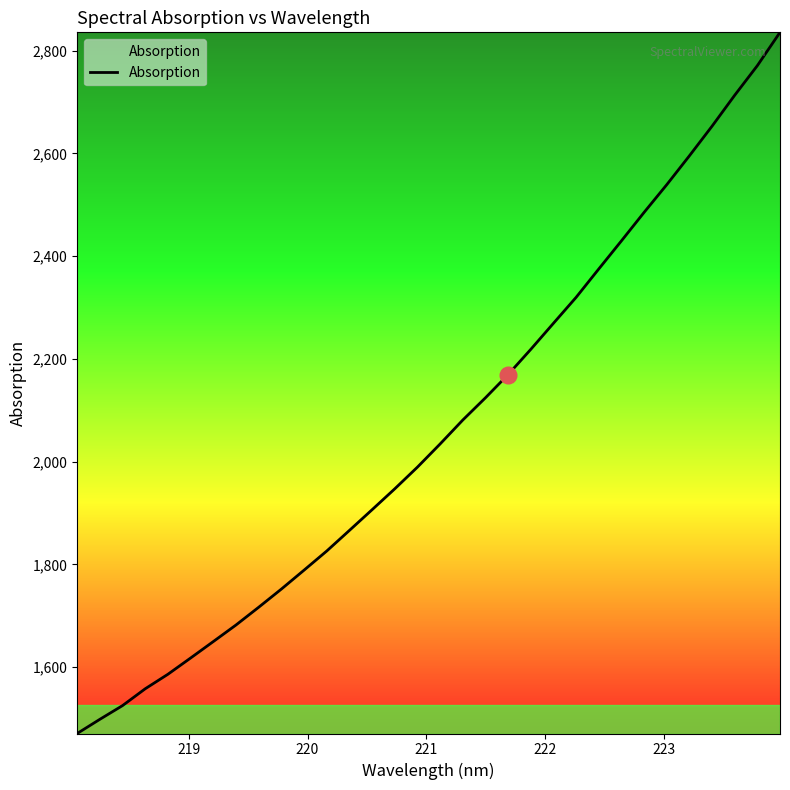

What is the minimum value shown in the chart?

1470.5